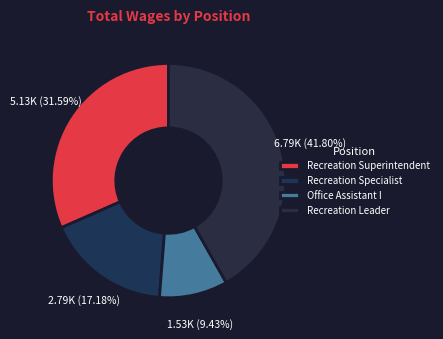

Combined, what portion of the pie is Office Assistant I and Recreation Superintendent?

41.0%